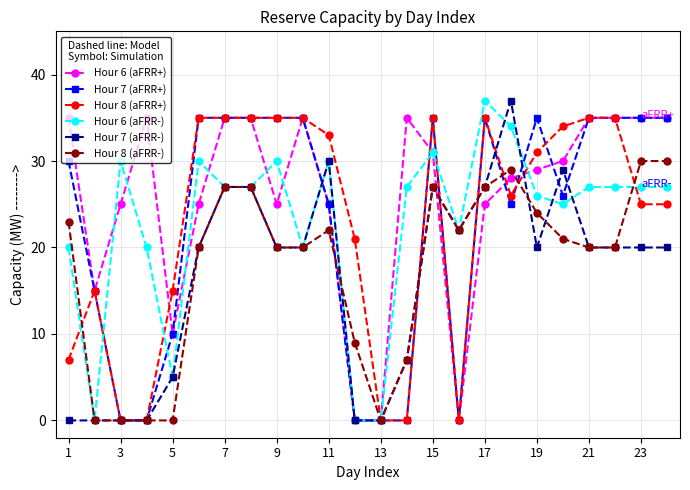

True or false: Hour 6 (aFRR-) has more than 0 points higher than both neighbors.

True